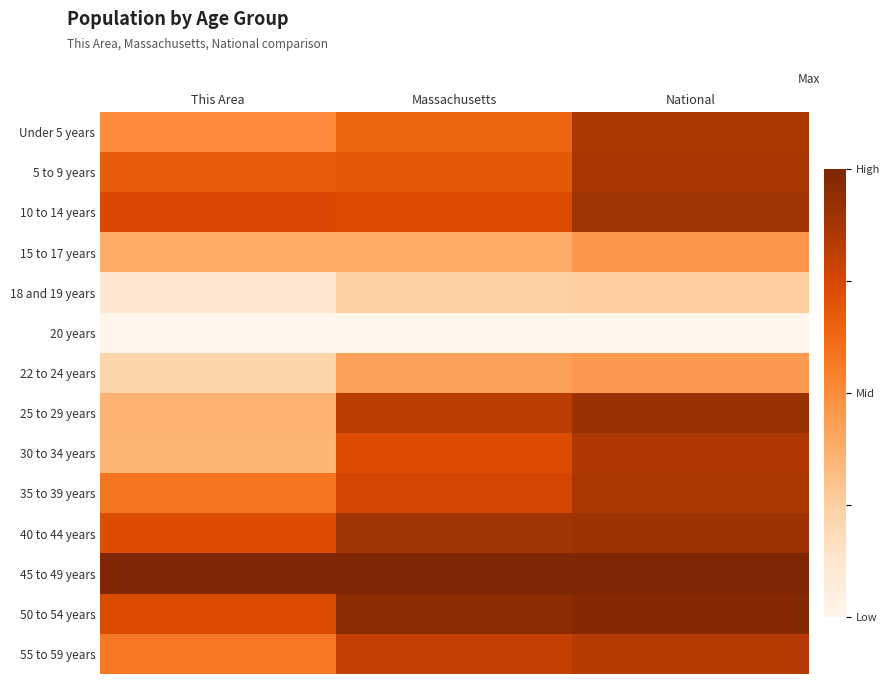

What is the total value across all series at National?

10.1